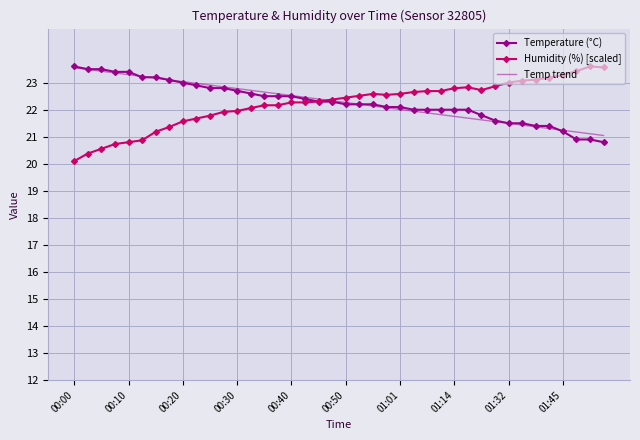

What is the lowest value of the Temperature (°C) series?

20.8